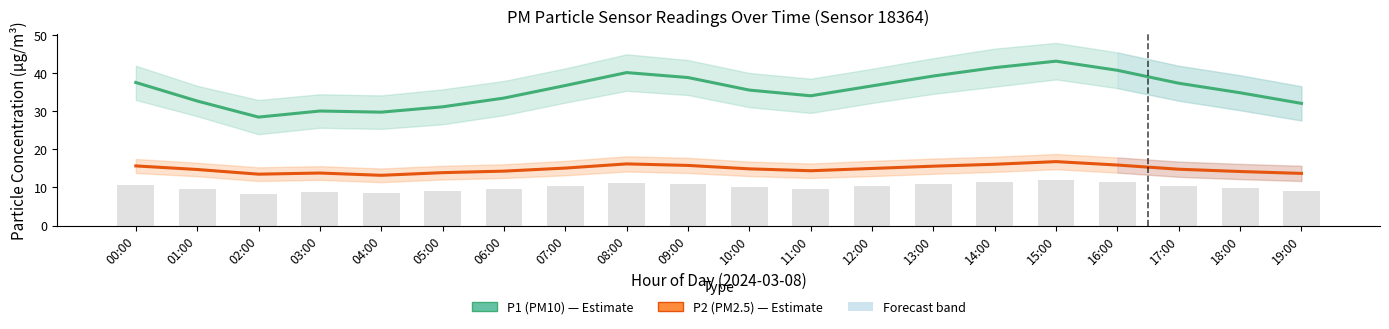

What is the maximum value shown in the chart?

43.2